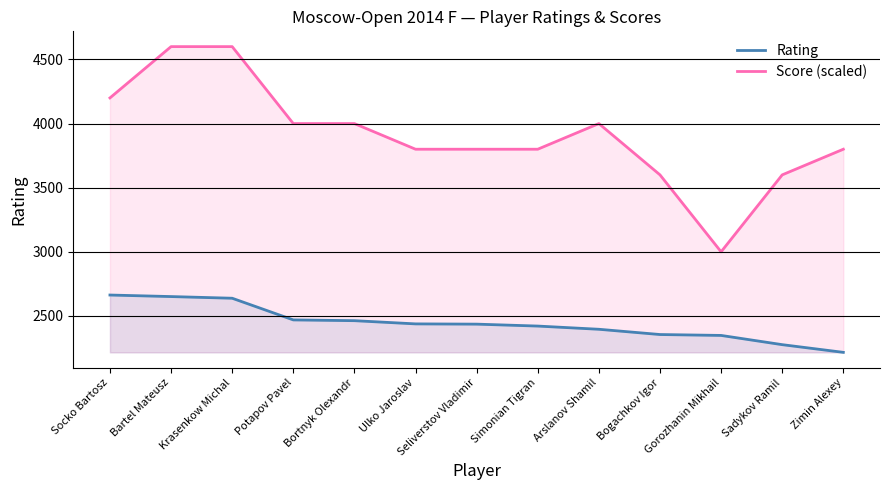

Rank the categories by Rating value from highest to lowest.

Socko Bartosz, Bartel Mateusz, Krasenkow Michal, Potapov Pavel, Bortnyk Olexandr, Ulko Jaroslav, Seliverstov Vladimir, Simonian Tigran, Arslanov Shamil, Bogachkov Igor, Gorozhanin Mikhail, Sadykov Ramil, Zimin Alexey